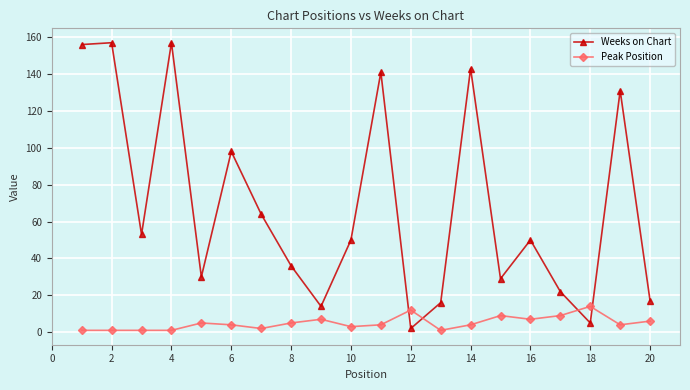

Rank the series by their average value, from lowest to highest.

Peak Position, Weeks on Chart